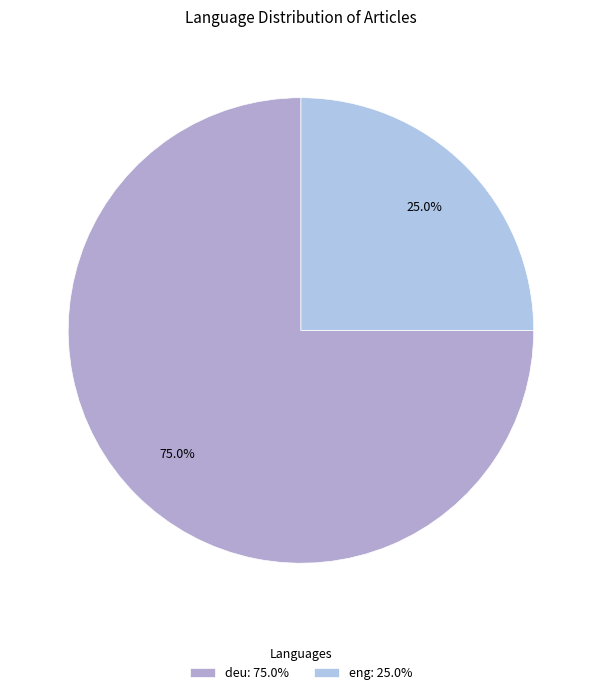

The deu slice represents 68% of the pie. True or false?

False